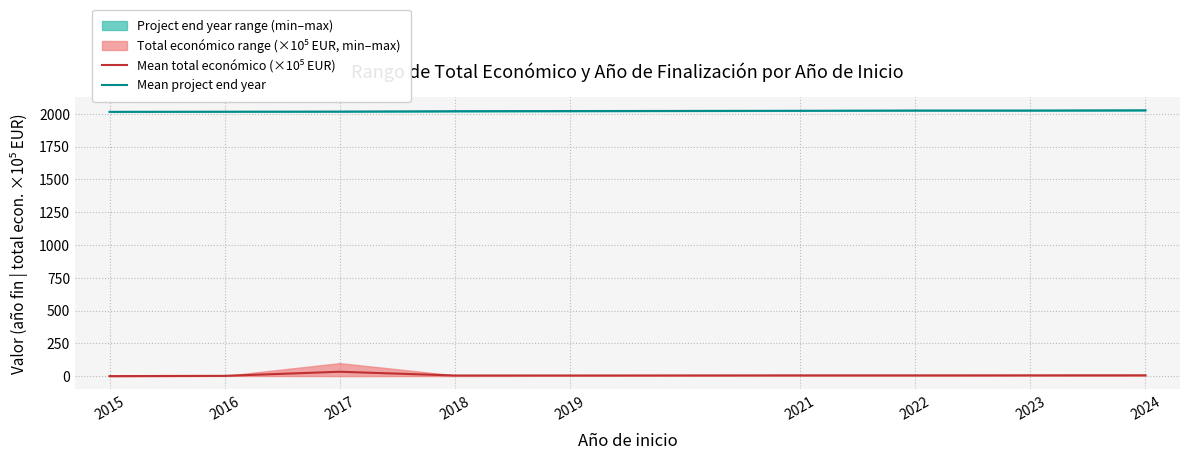

List the series in order of their peak value, highest first.

Mean project end year, Mean total económico (×10⁵ EUR)